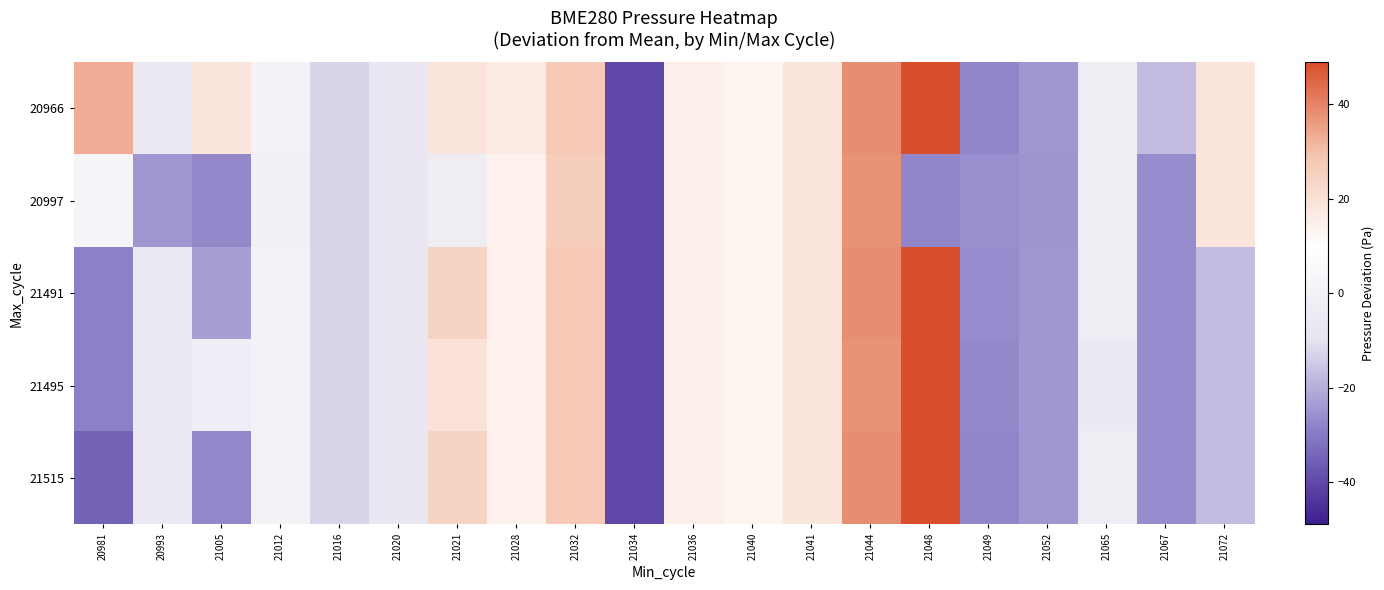

At which category is the sum across all series the highest?

21044